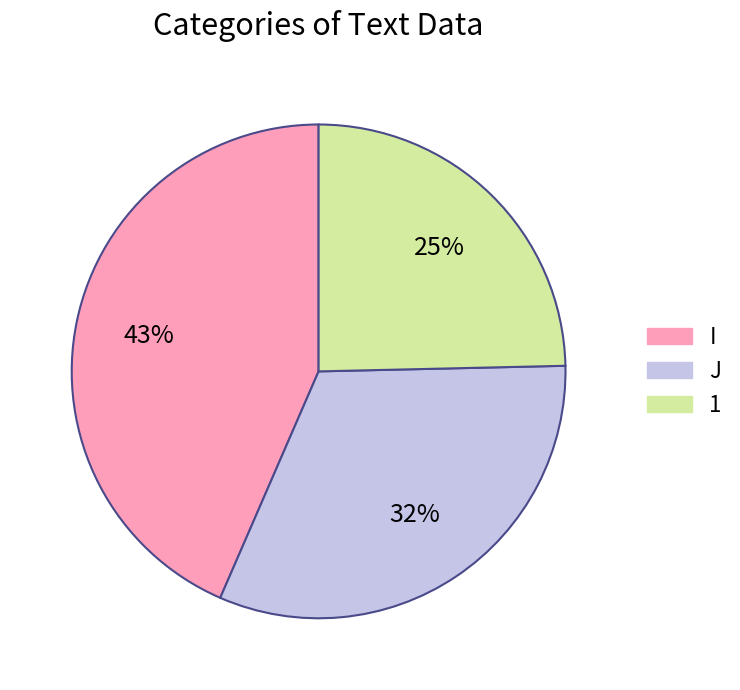

True or false: I accounts for 43% of the total.

True